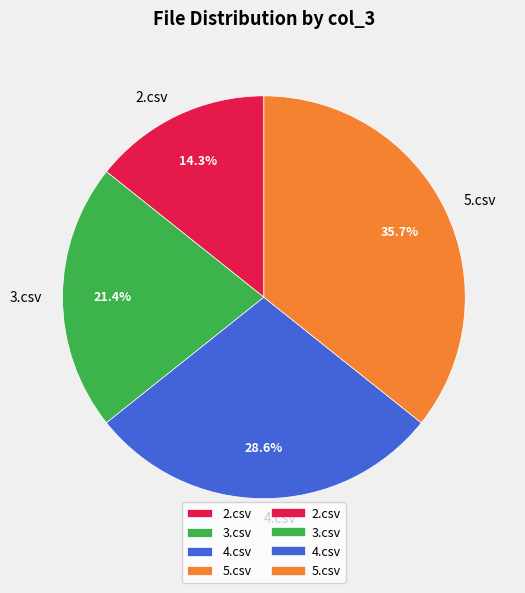

Which category has the smallest portion of the pie?

2.csv